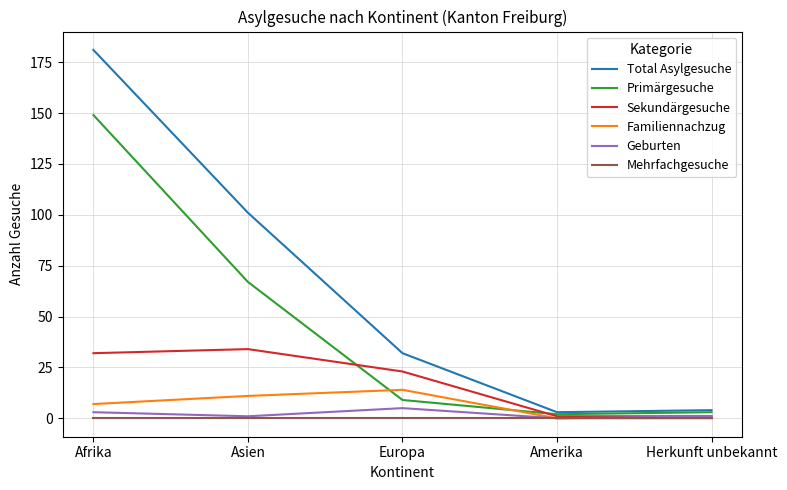

Between Asien and Europa, which series saw the biggest shift?

Total Asylgesuche